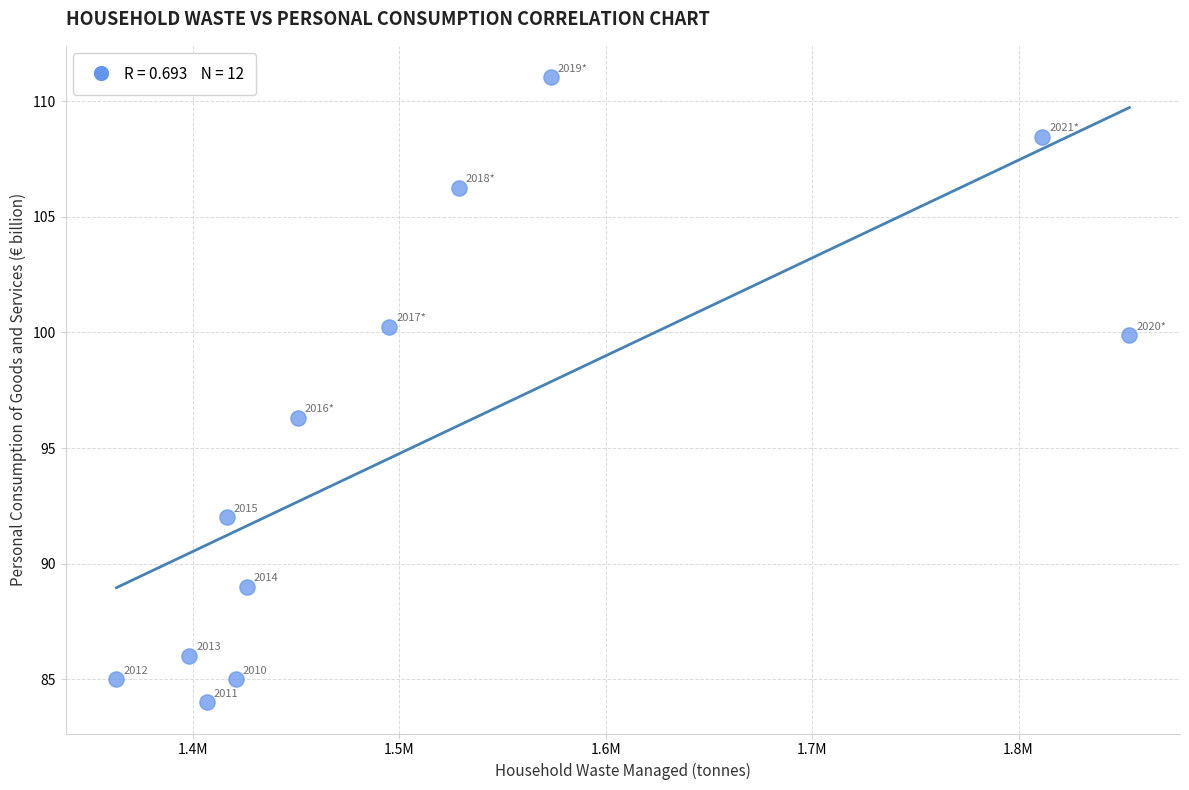

What Y value in the scatter plot is closest to 97?

96.3